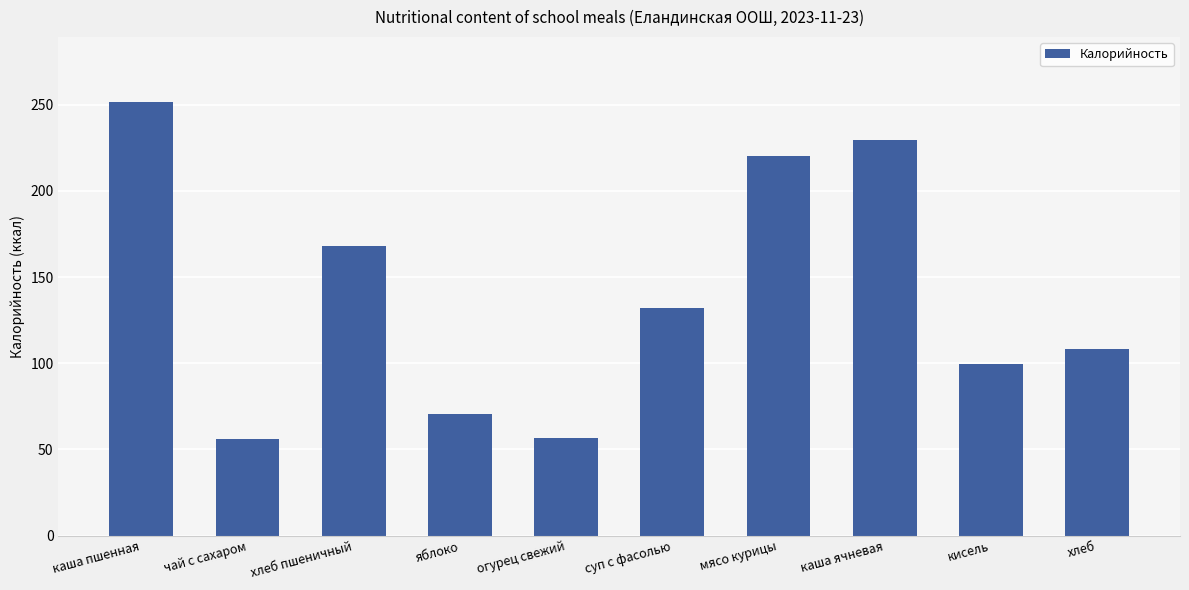

What is the sum of all values?

1391.5